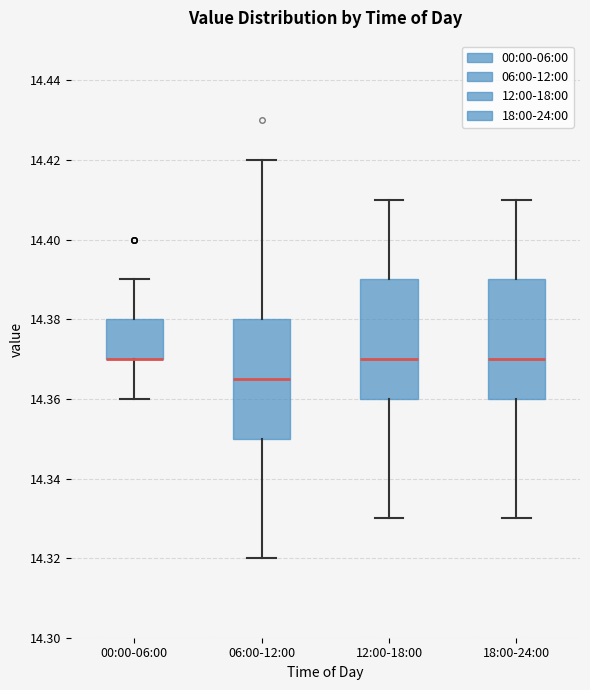

Reading left to right, transcribe this box plot: for each box, give where its median line is, the range the box spans, and where its two whiskers end, as read against the y-axis. The values are not printed on the chart, so give them approximately, as read against the axis.

00:00-06:00: median 14.370 (drawn on the box's lower edge), box 14.370 to 14.380, whiskers 14.360 to 14.390
06:00-12:00: median 14.366, box 14.350 to 14.380, whiskers 14.320 to 14.420
12:00-18:00: median 14.370, box 14.360 to 14.390, whiskers 14.330 to 14.410
18:00-24:00: median 14.370, box 14.360 to 14.390, whiskers 14.330 to 14.410